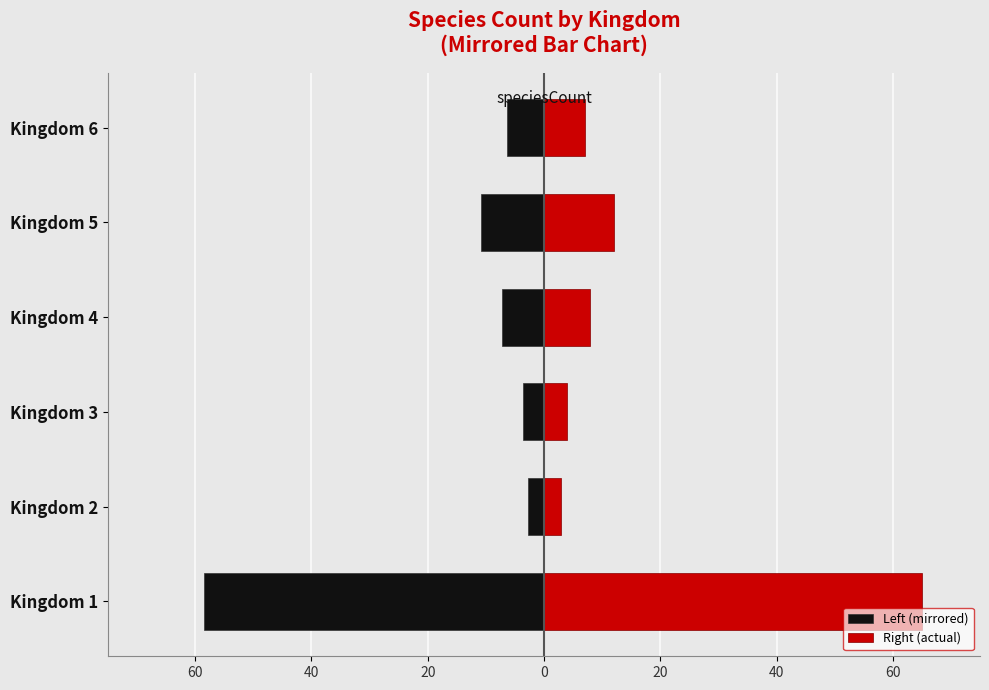

The value of Right (actual) at Kingdom 1 is 108.4. True or false?

False